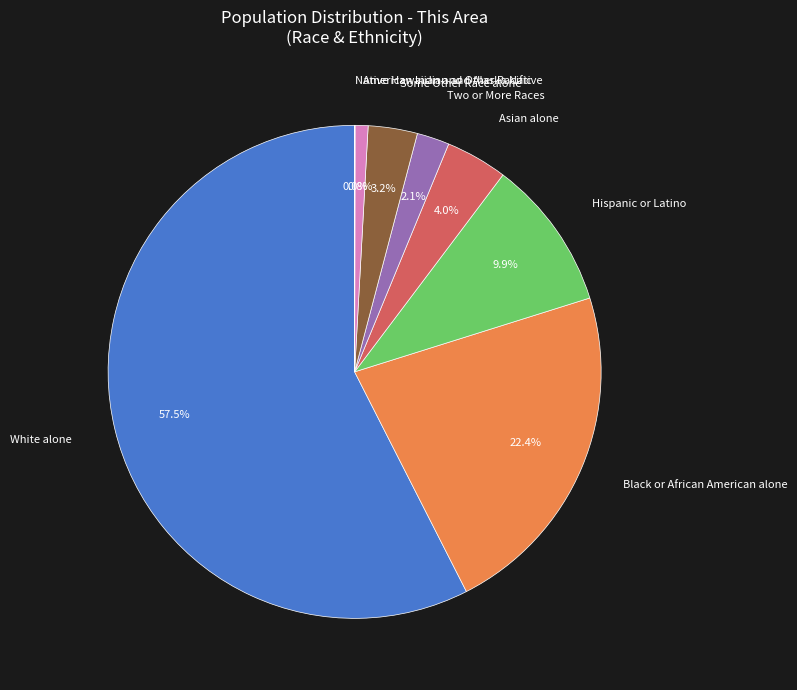

To the nearest percent, what portion does Hispanic or Latino represent?

10%